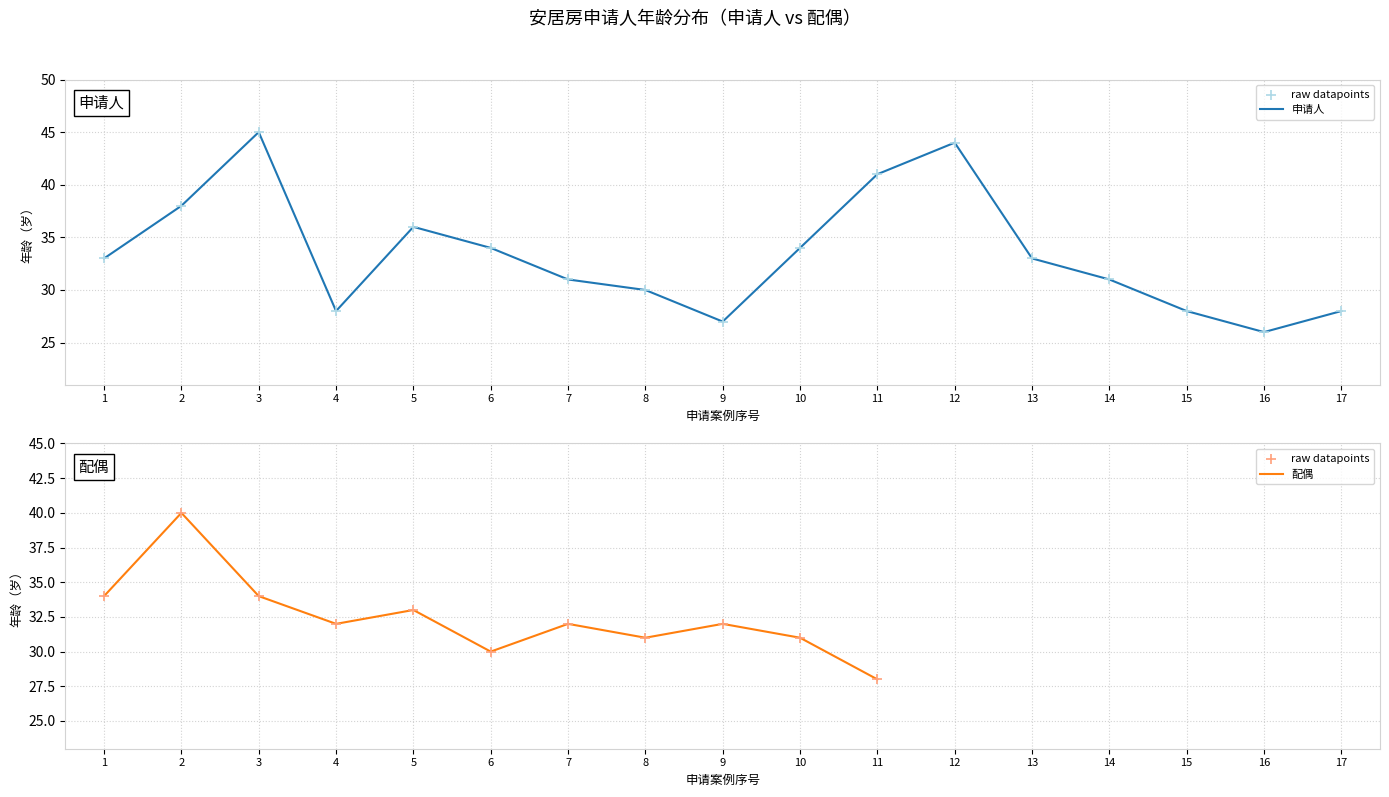

Which series has the largest Y range (max minus min)?

申请人